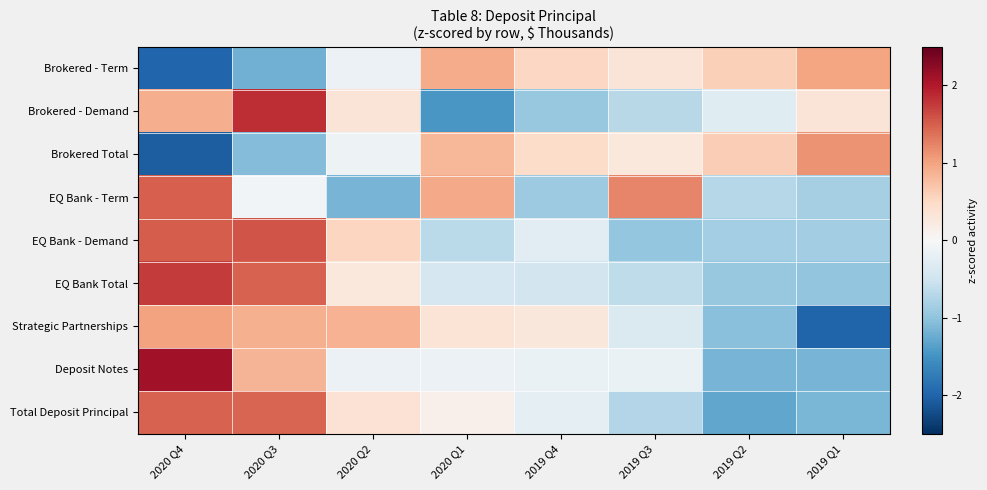

Which series changed the most between 2019 Q3 and 2019 Q1?

EQ Bank - Term